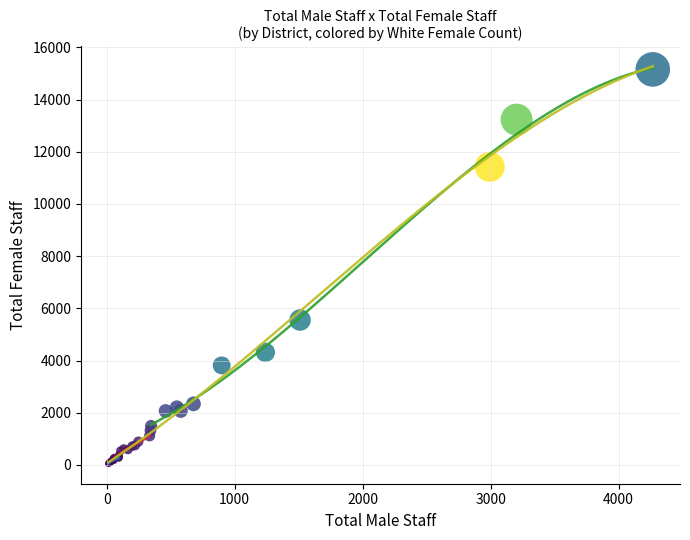

What Y value in the scatter plot is closest to 7599?

5554